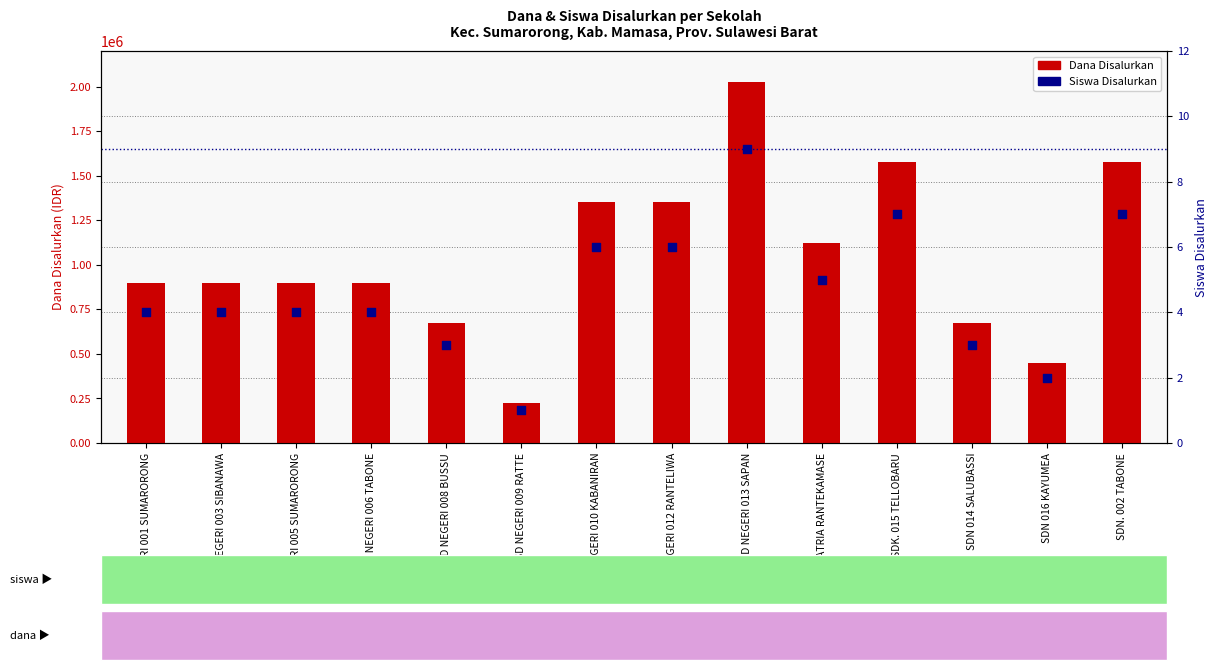

Is the value of Siswa Disalurkan at SD NEGERI 012 RANTELIWA greater than the value of Dana Disalurkan at SDN 016 KAYUMEA?

No